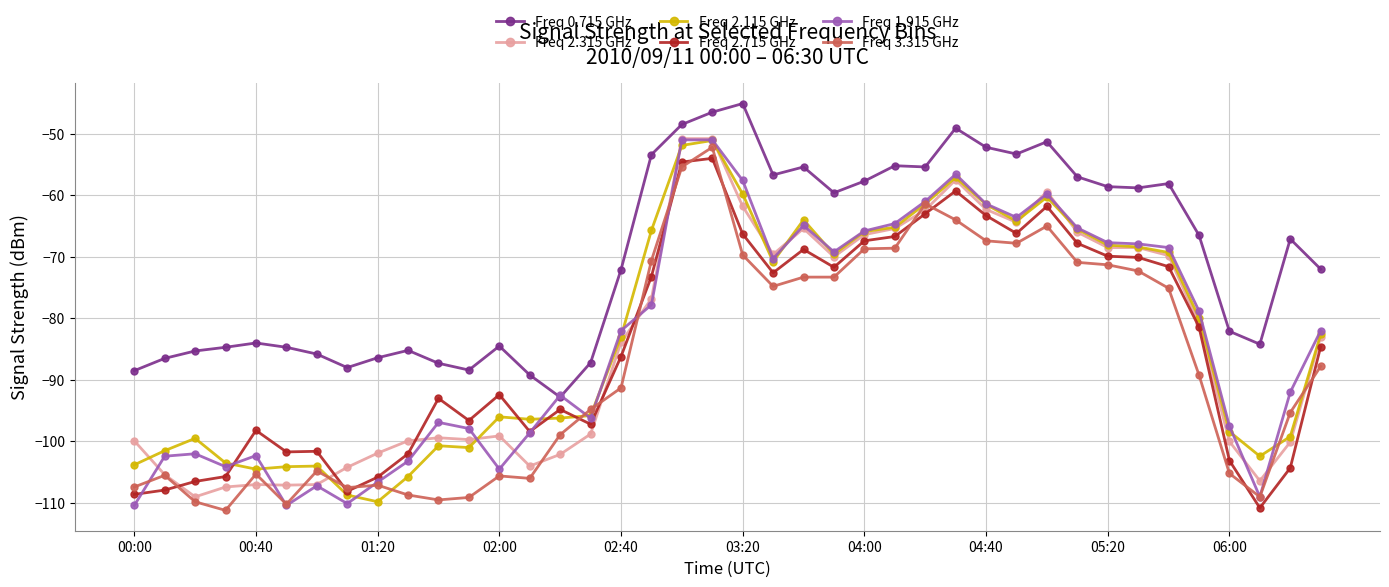

What is the value of the Freq 0.715 GHz point at the 7th from the left?

-85.8